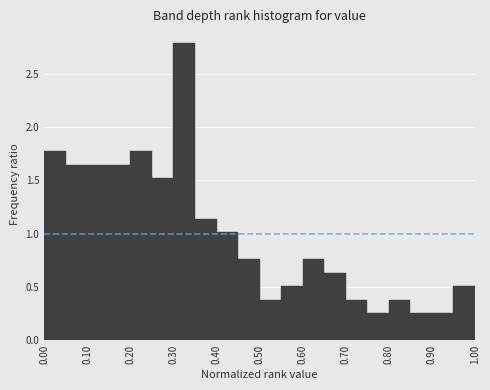

Reading left to right, list every bar in this chart as the range it spans on the x-axis followed by its height. The values are not printed on the chart, so give them approximately, as read against the axis.

0.00 to 0.05: 1.75
0.05 to 0.10: 1.65
0.10 to 0.15: 1.65
0.15 to 0.20: 1.65
0.20 to 0.25: 1.75
0.25 to 0.30: 1.50
0.30 to 0.35: 2.80
0.35 to 0.40: 1.15
0.40 to 0.45: 1.00
0.45 to 0.50: 0.75
0.50 to 0.55: 0.40
0.55 to 0.60: 0.50
0.60 to 0.65: 0.75
0.65 to 0.70: 0.65
0.70 to 0.75: 0.40
0.75 to 0.80: 0.25
0.80 to 0.85: 0.40
0.85 to 0.90: 0.25
0.90 to 0.95: 0.25
0.95 to 1.00: 0.50